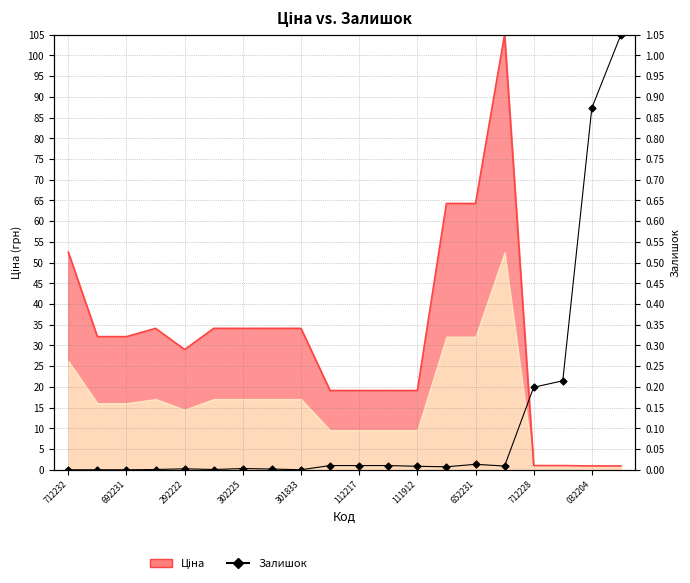

What is the change in value from 712232 to 712228?

+0.2